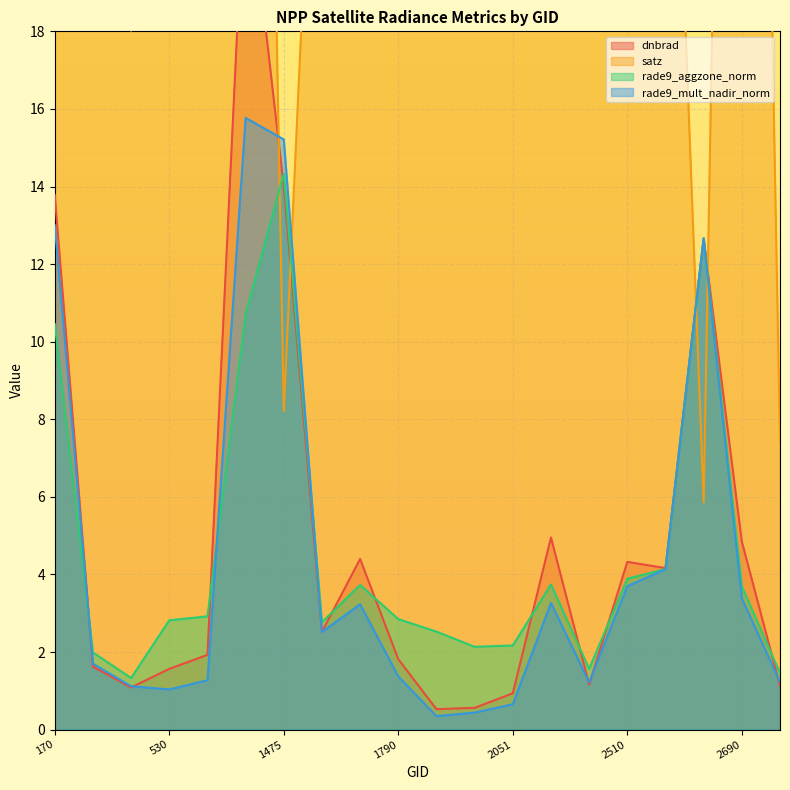

Which series has the widest spread of values?

satz